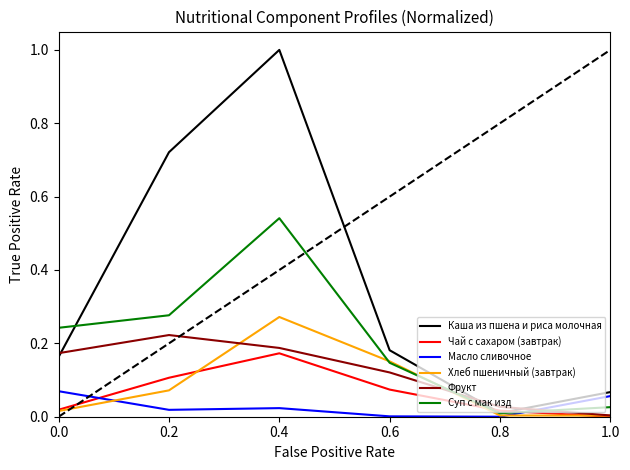

Is this an area chart (filled region under the line)?

No